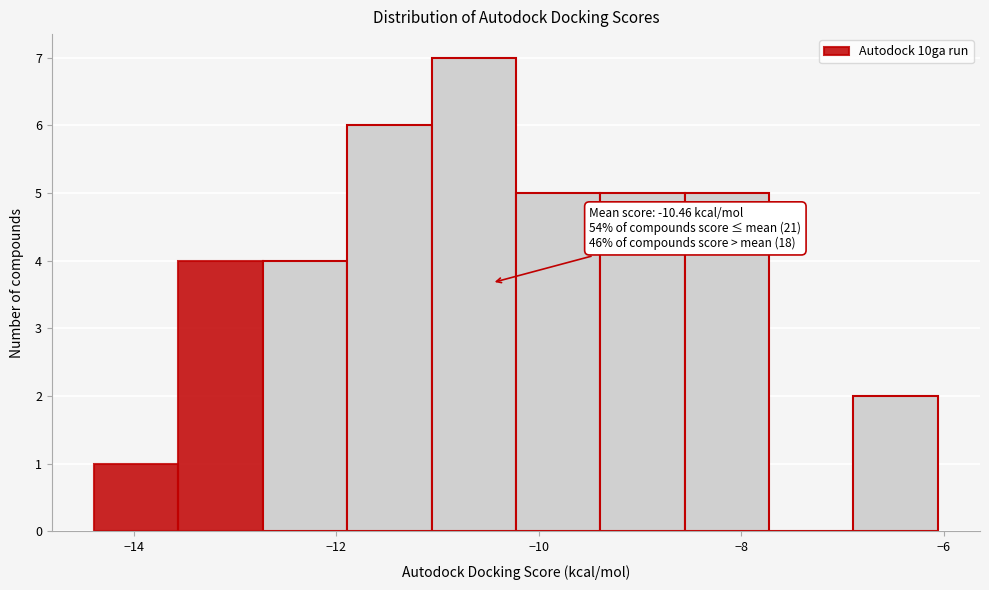

Which range on the x-axis has the tallest bar?

-11.0 to -10.2